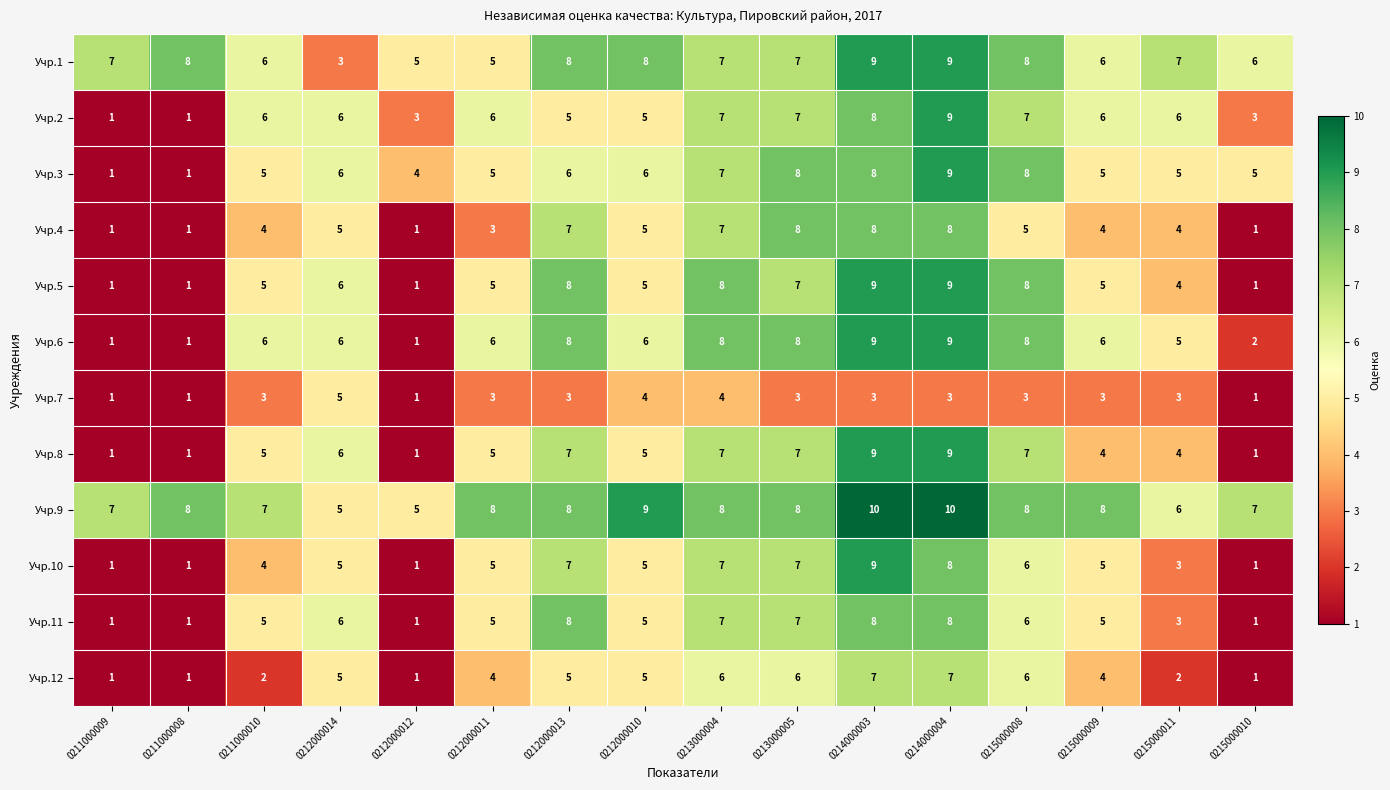

What is the sum of all Учр.1 values?

109